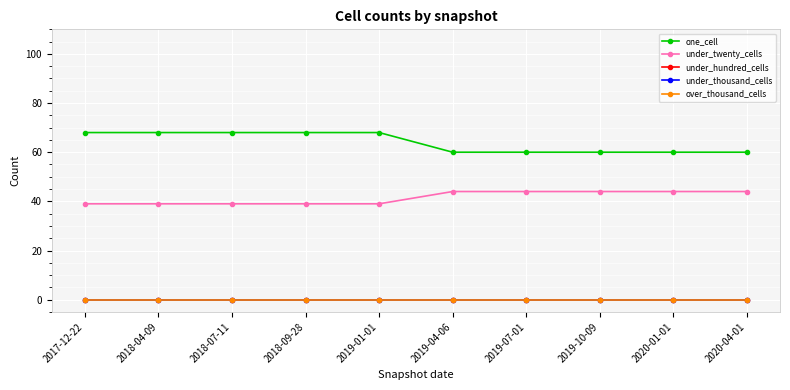

Which category has the highest value across all series?

2017-12-22